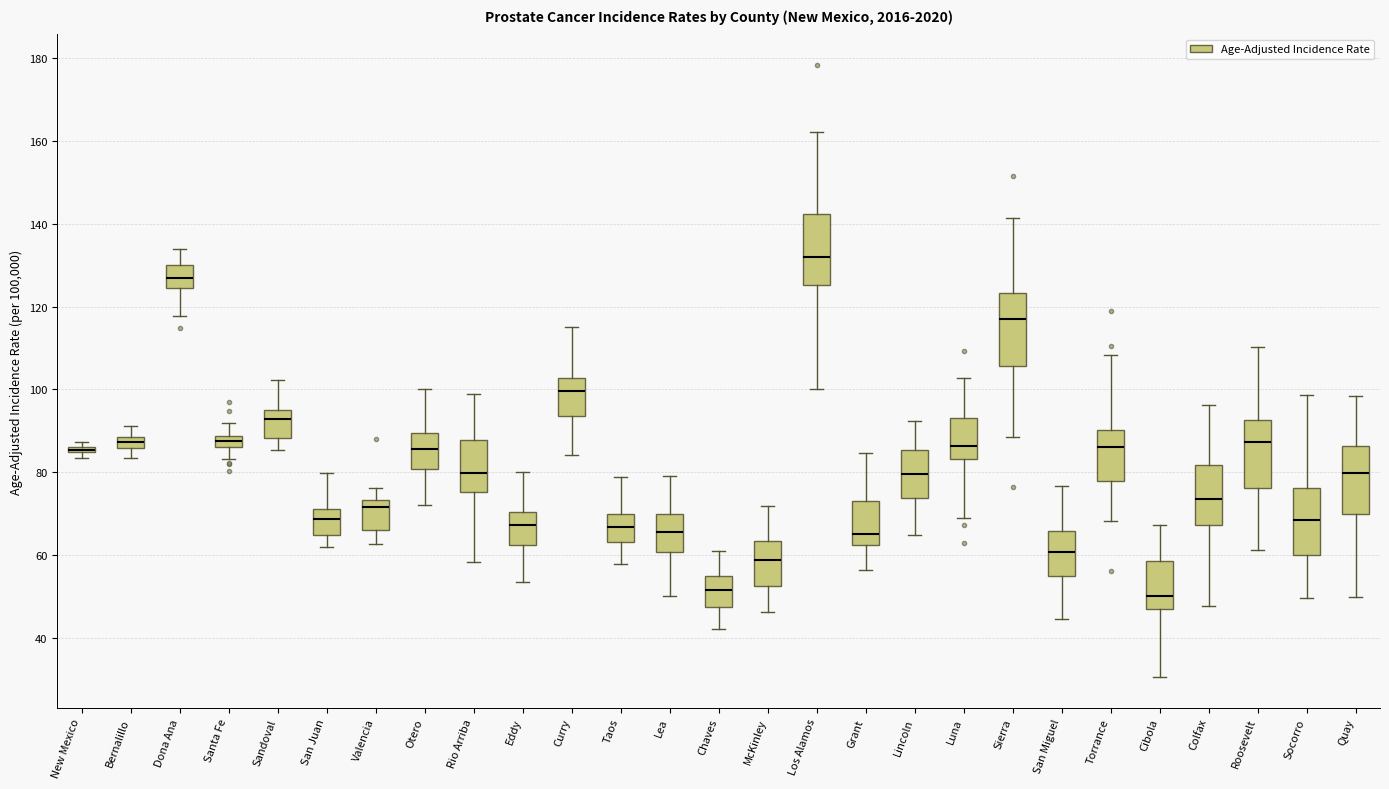

Where is the lower edge of the box for Dona Ana on the y-axis? The values are not printed on the chart, so give them approximately, as read against the axis.

124